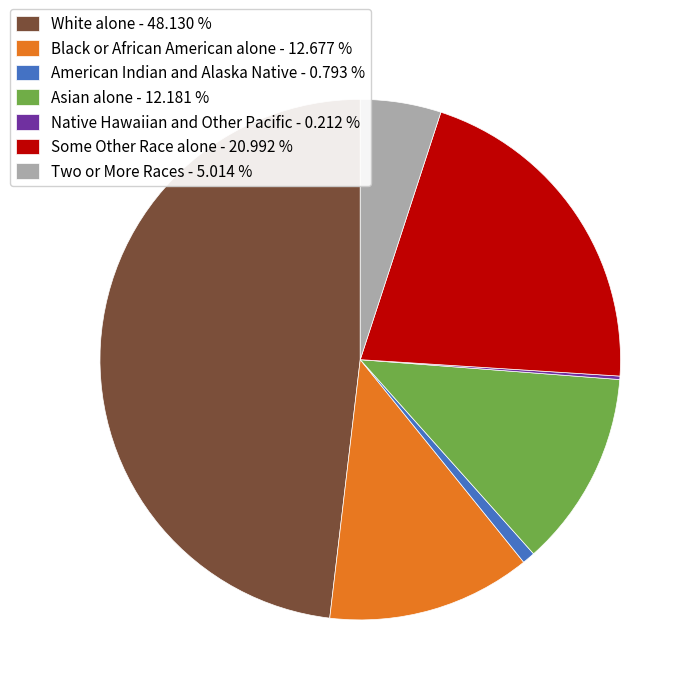

Is the sum of White alone - 48.130 % and American Indian and Alaska Native - 0.793 % greater than half?

No